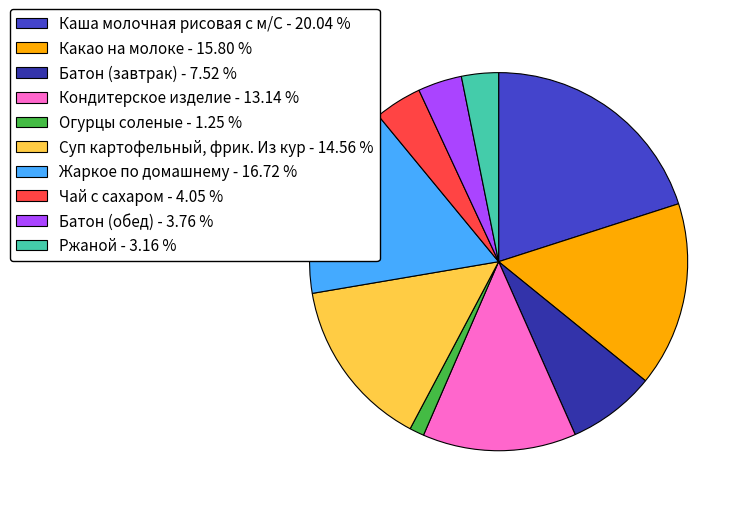

Is there a majority slice in this chart?

No